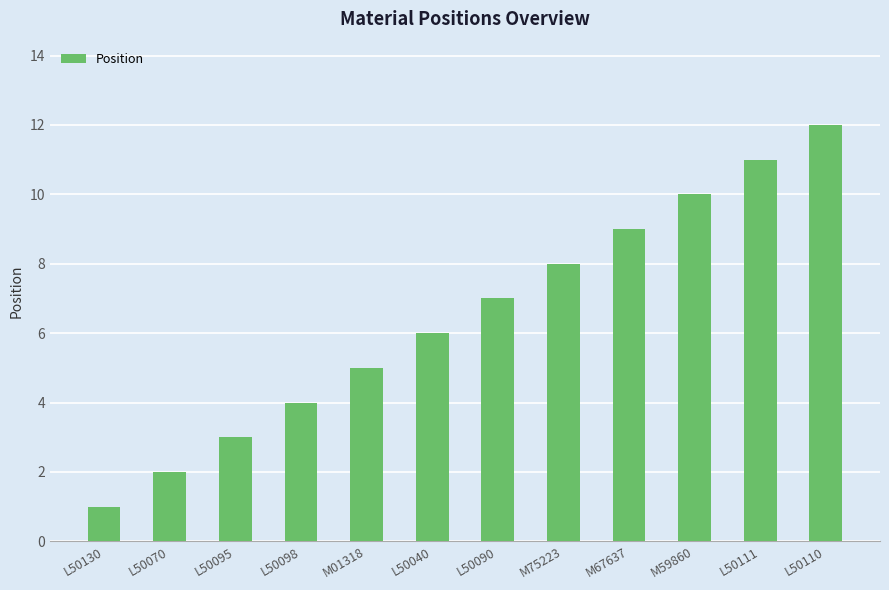

What is the minimum value shown in the chart?

1